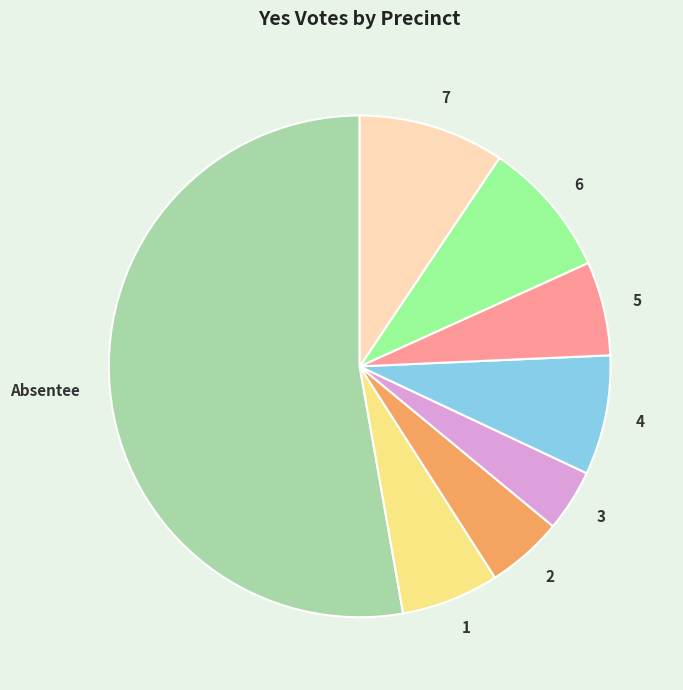

Is there a majority slice in this chart?

Yes